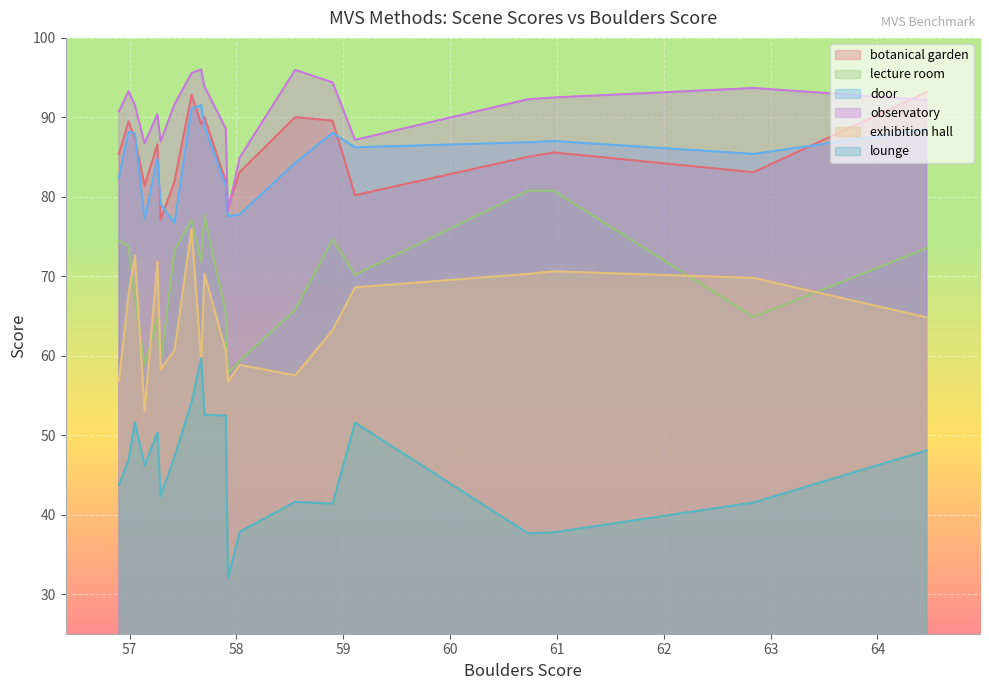

At which category is the sum across all series the highest?

12